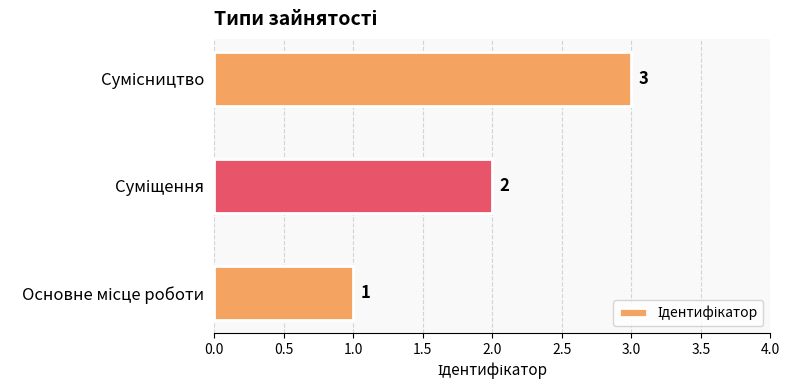

What is the greatest value displayed?

3